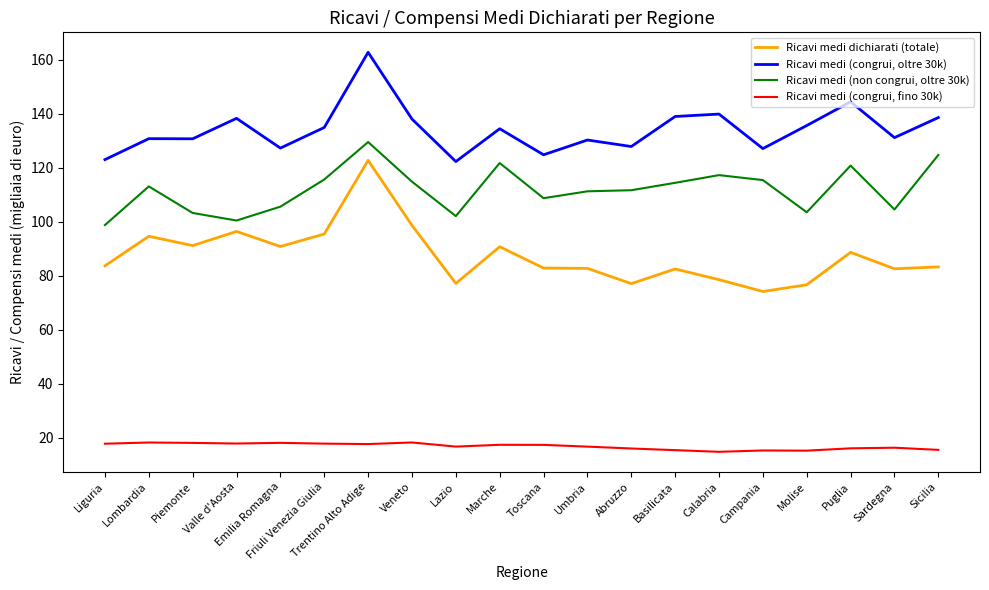

At Campania, list the series in order from smallest to largest.

Ricavi medi (congrui, fino 30k), Ricavi medi dichiarati (totale), Ricavi medi (non congrui, oltre 30k), Ricavi medi (congrui, oltre 30k)